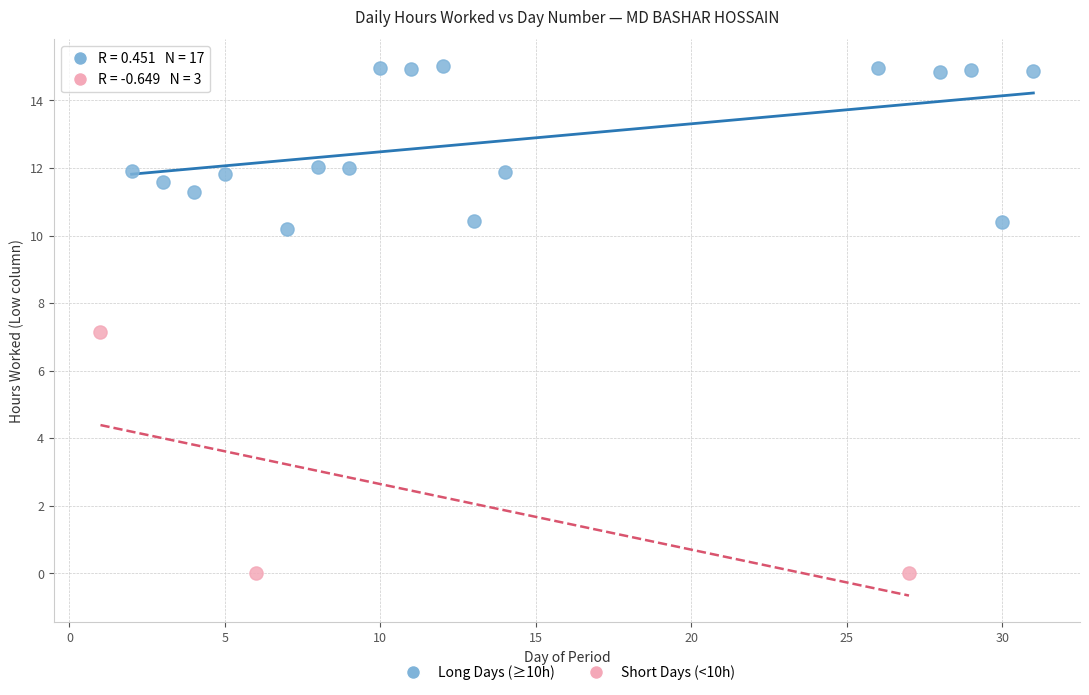

Which series reaches the maximum Y coordinate?

Long Days (≥10h)